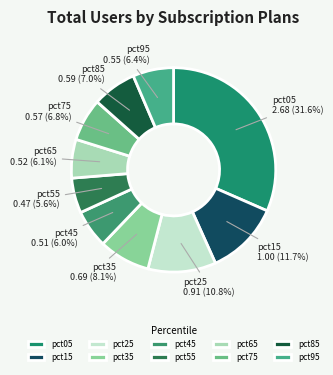

The pct15 slice represents 4% of the pie. True or false?

False